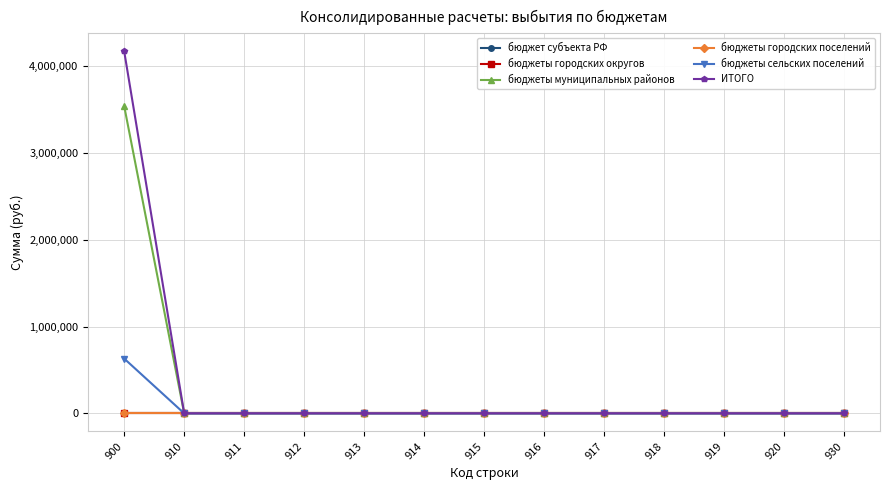

Does the chart have visible grid lines?

Yes